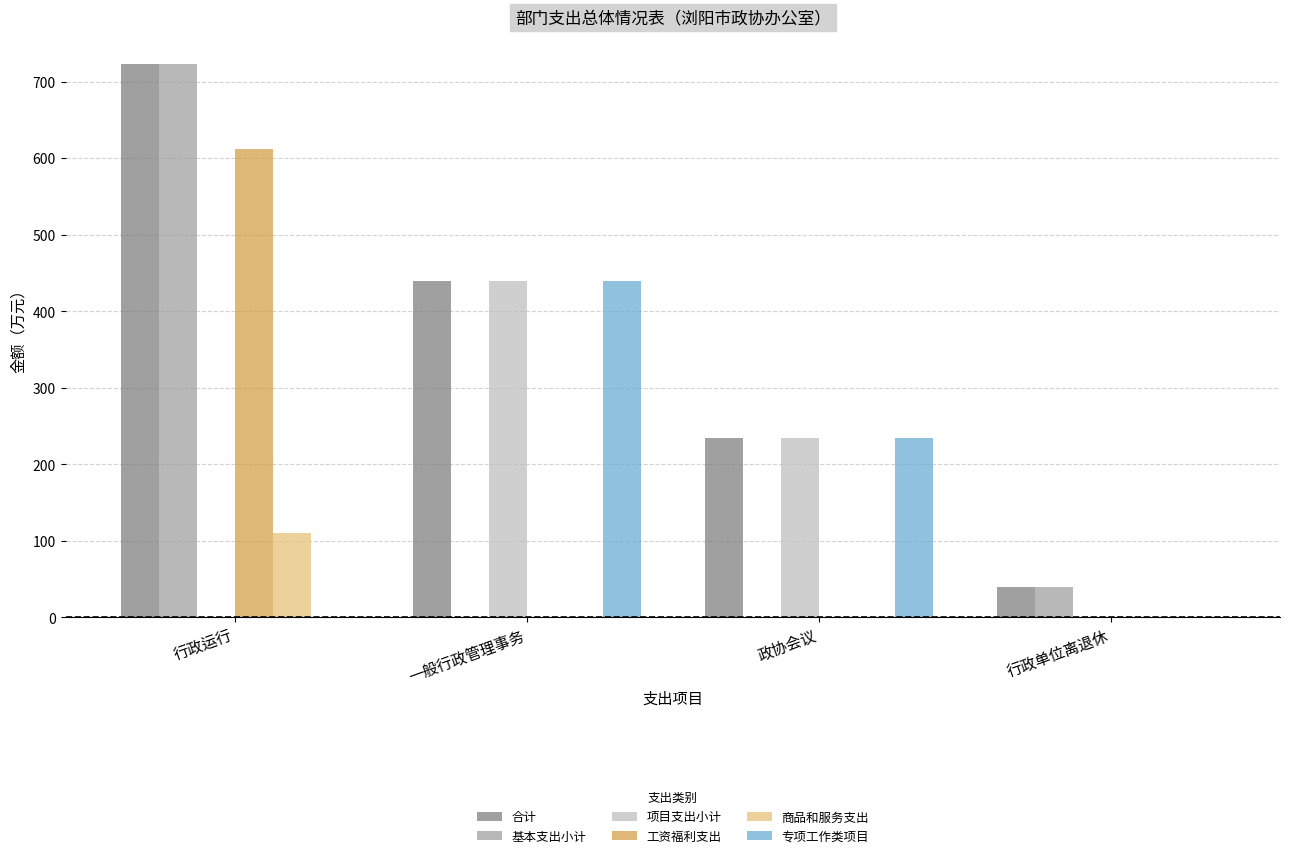

Reading left to right, list all the values displayed in this chart.

合计: 行政运行=723.3	一般行政管理事务=439.5	政协会议=235.0	行政单位离退休=39.9
基本支出小计: 行政运行=723.3	一般行政管理事务=0.0	政协会议=0.0	行政单位离退休=39.9
项目支出小计: 行政运行=0.0	一般行政管理事务=439.5	政协会议=235.0	行政单位离退休=0.0
工资福利支出: 行政运行=612.3	一般行政管理事务=0.0	政协会议=0.0	行政单位离退休=0.0
商品和服务支出: 行政运行=111.0	一般行政管理事务=0.0	政协会议=0.0	行政单位离退休=0.0
专项工作类项目: 行政运行=0.0	一般行政管理事务=439.5	政协会议=235.0	行政单位离退休=0.0